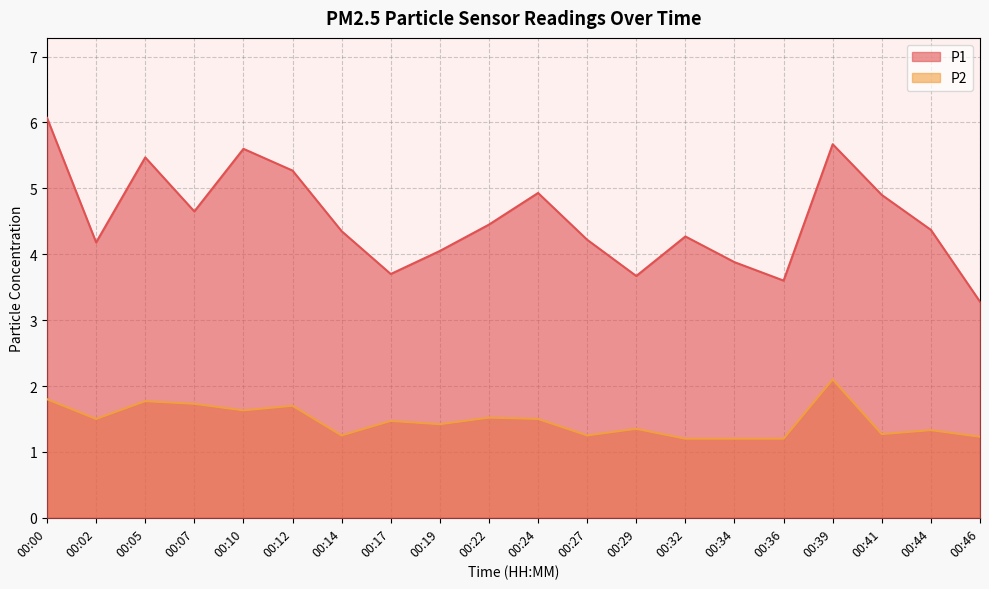

At which label is P1 closest to 4?

00:19